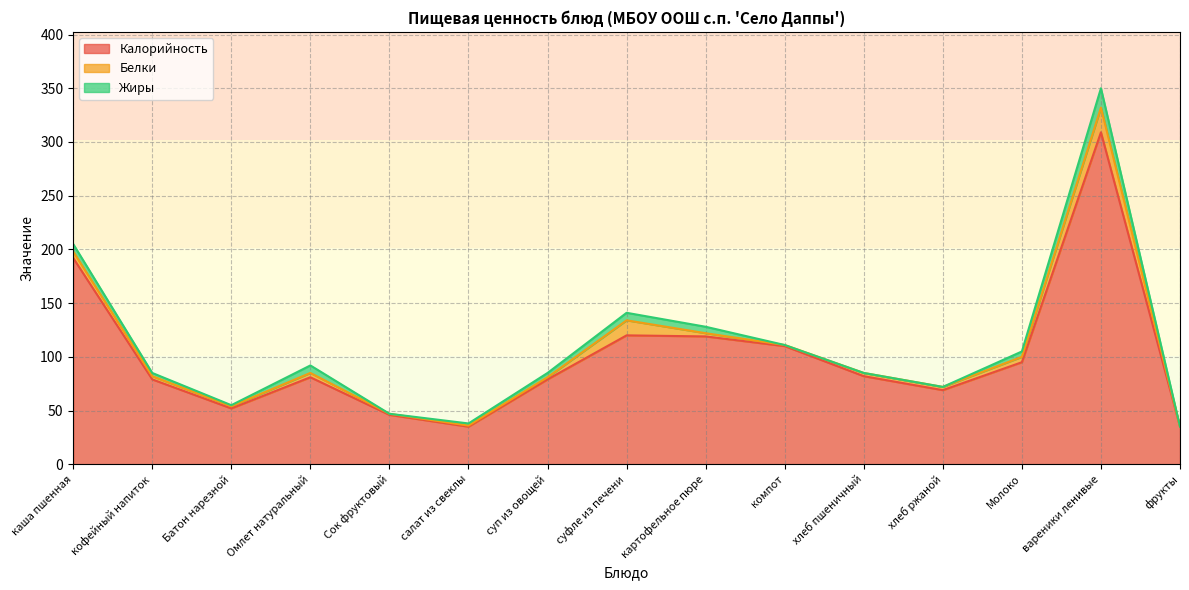

What is the maximum value for Калорийность?

309